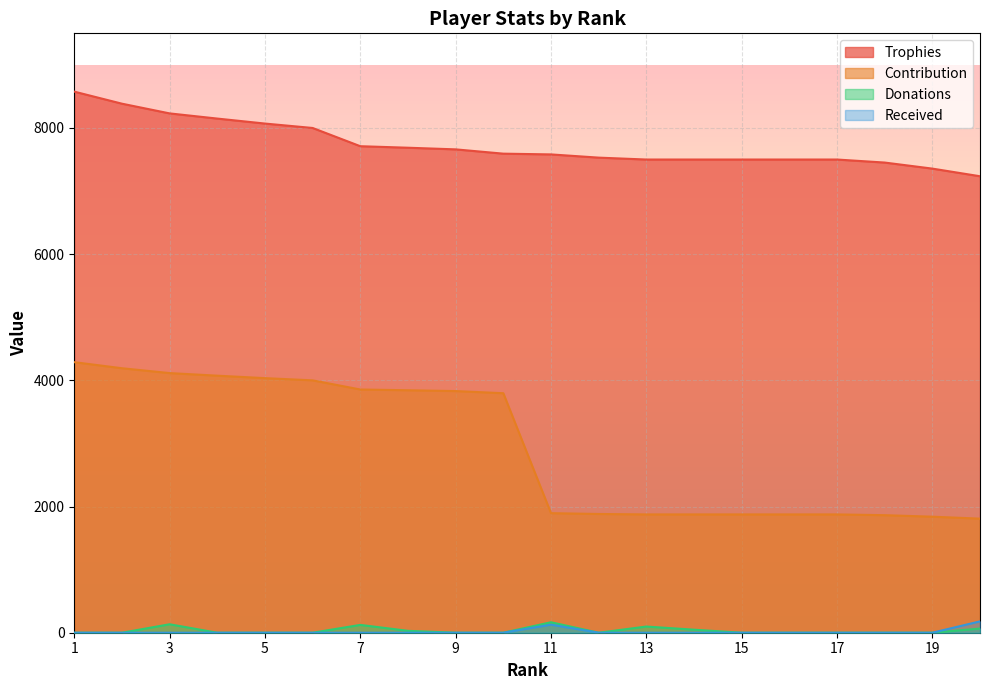

At 19, list the series in order from largest to smallest.

Trophies, Contribution, Donations, Received